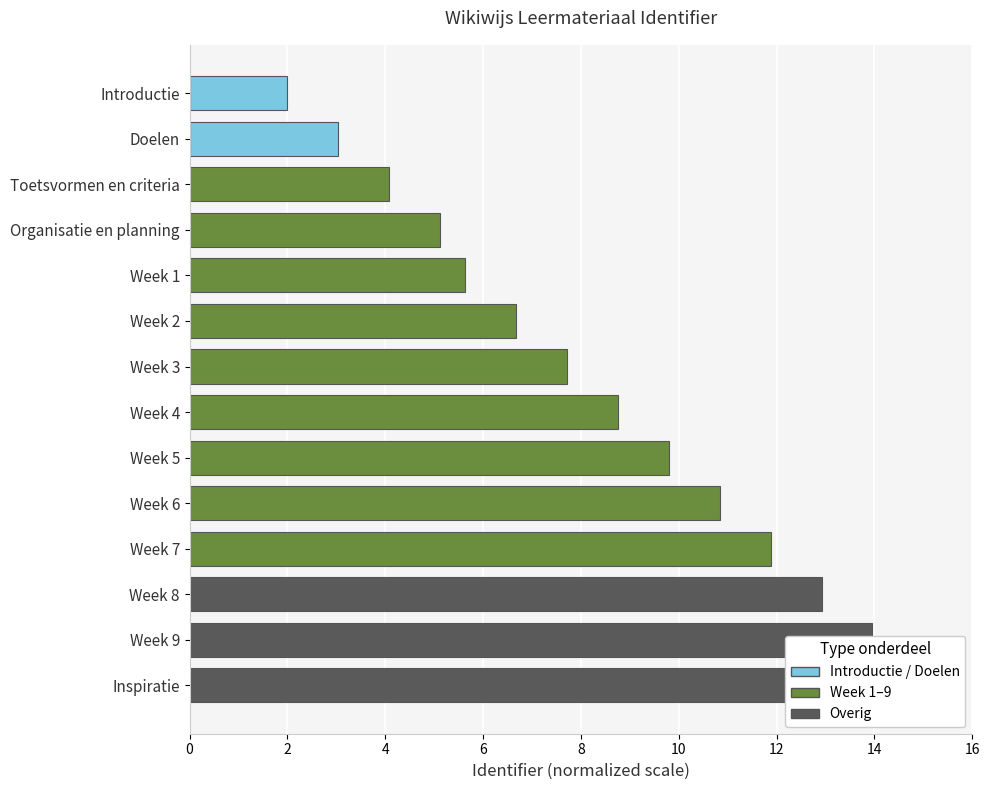

How many bars are there in total?

14